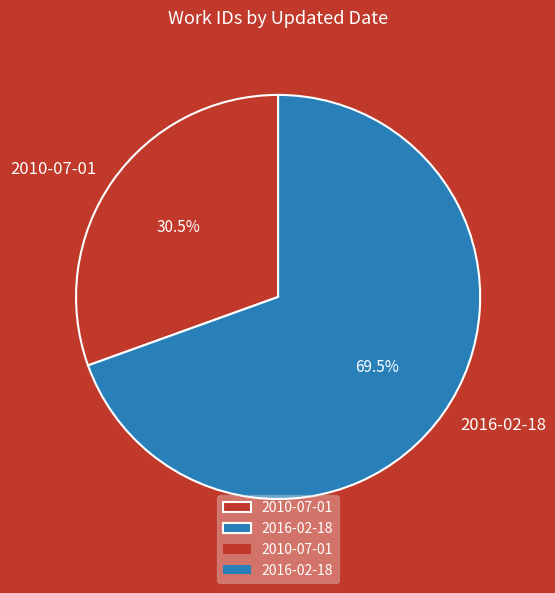

Is the sum of 2016-02-18 and 2010-07-01 greater than half?

Yes